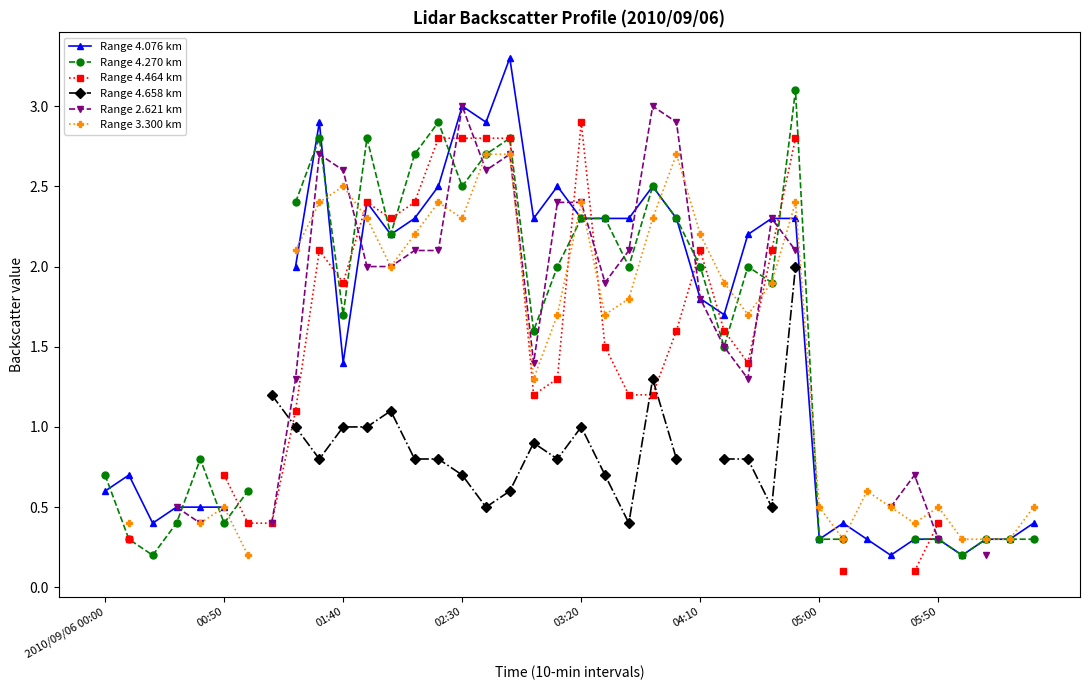

True or false: Range 4.658 km and Range 3.300 km cross at least once.

False